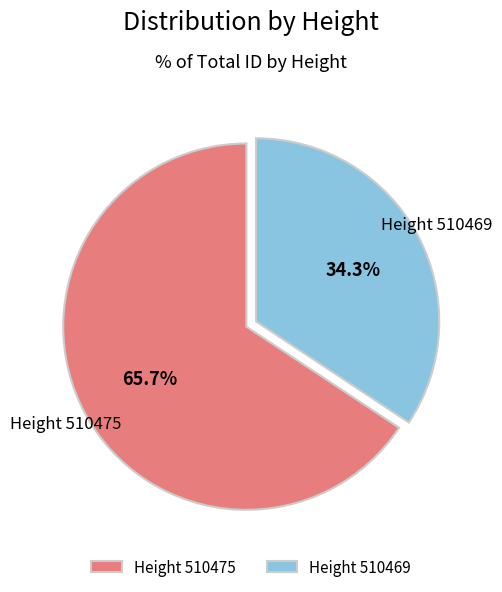

To the nearest percent, what is the difference between the largest and smallest slice percentages?

31%